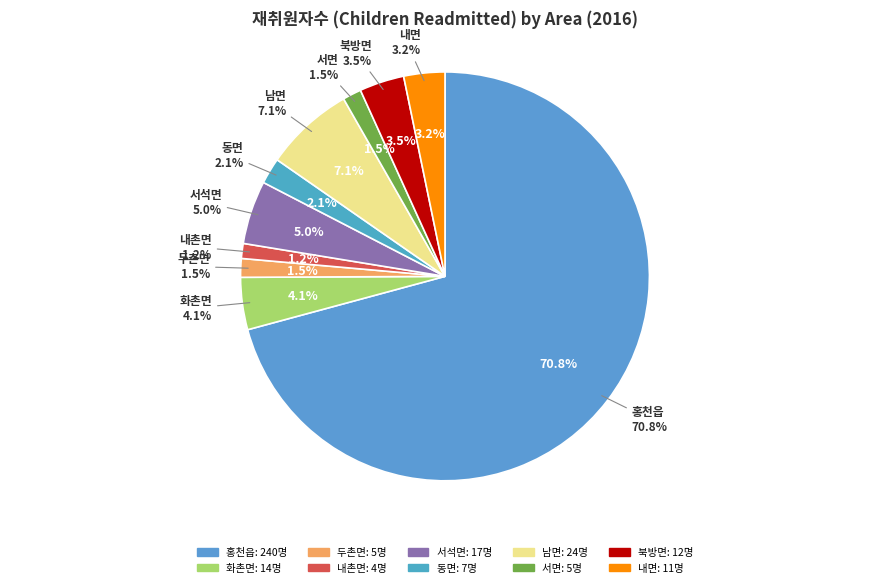

To the nearest percent, what is the difference between the 북방면 and 서면 slice percentages?

2%